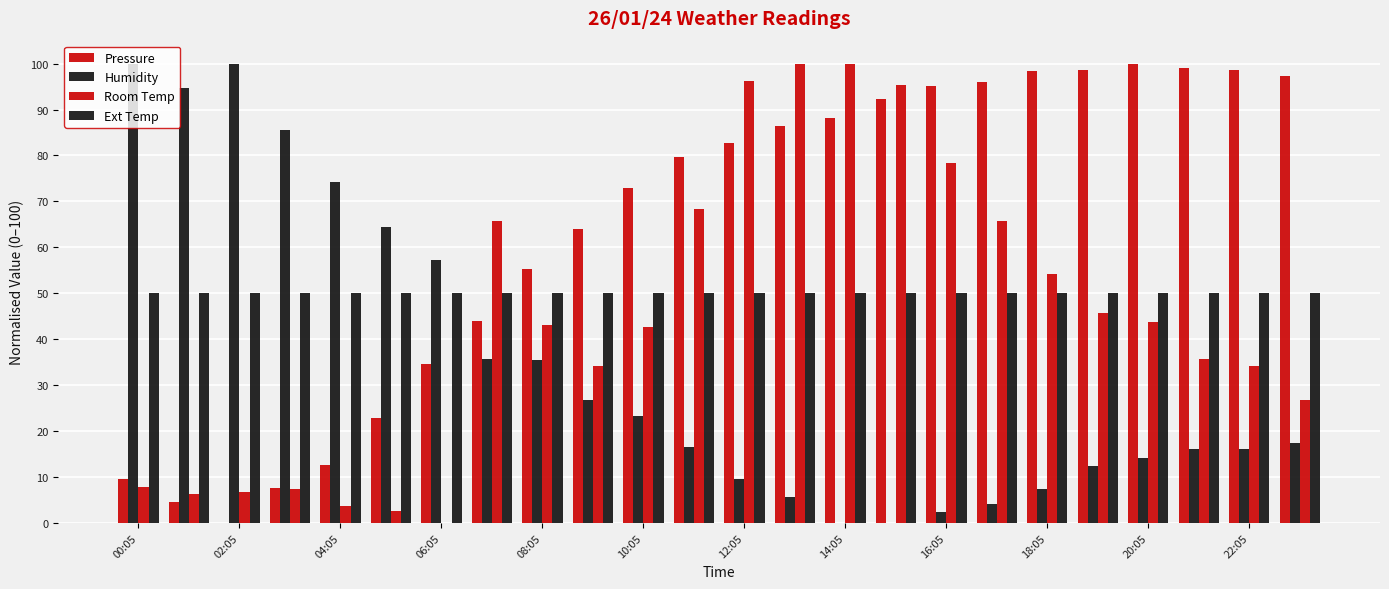

Are the bars grouped side by side (vs. stacked)?

Yes